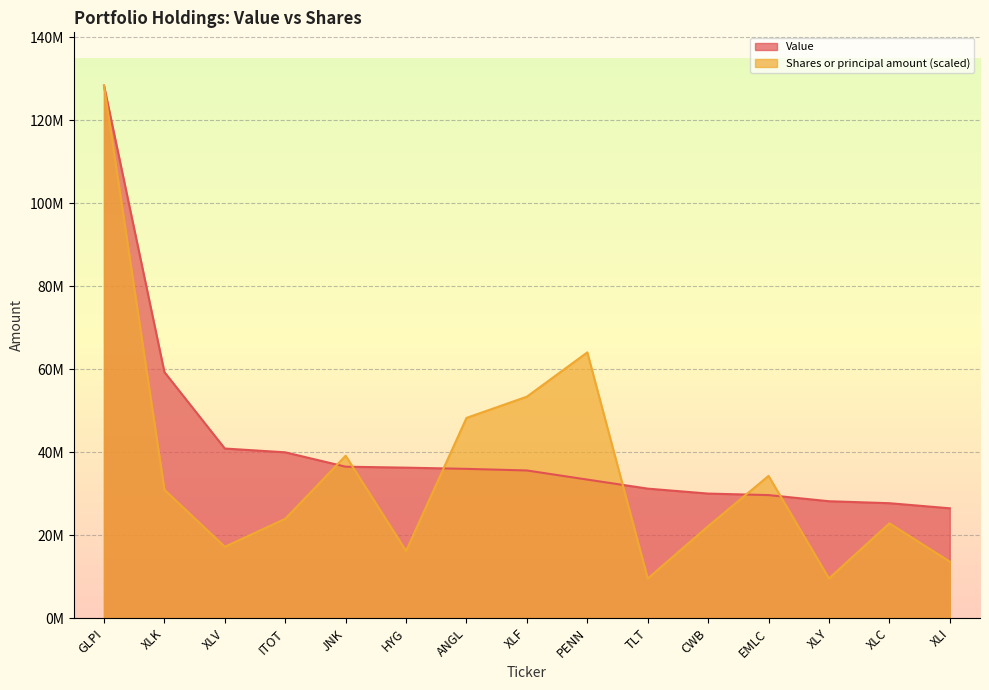

How many data points in Value are less than 35573000?

7